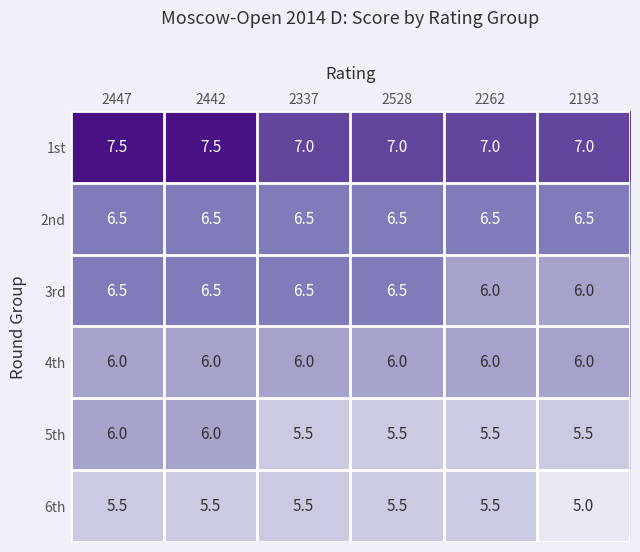

What is the difference between the highest and lowest values at 2447?

2.0